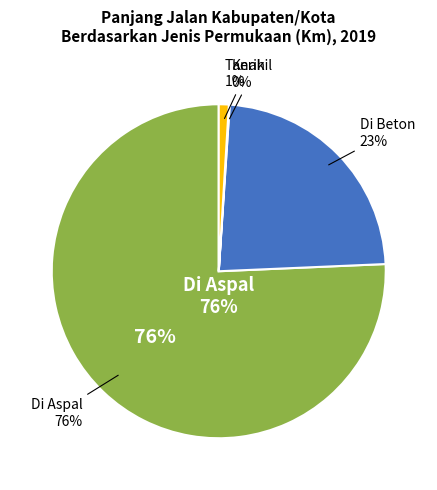

Which slice is the smallest?

Kerikil